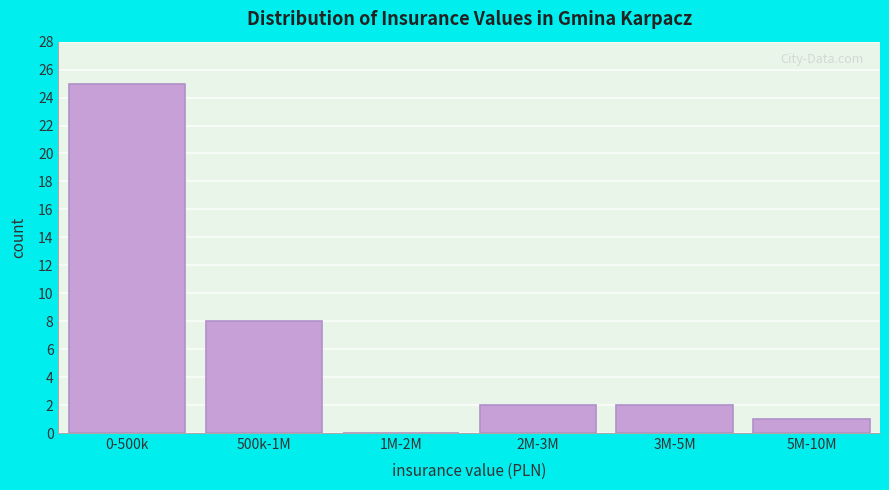

Reading left to right, transcribe all the data shown in this chart.

0-500k=25	500k-1M=8	1M-2M=0	2M-3M=2	3M-5M=2	5M-10M=1